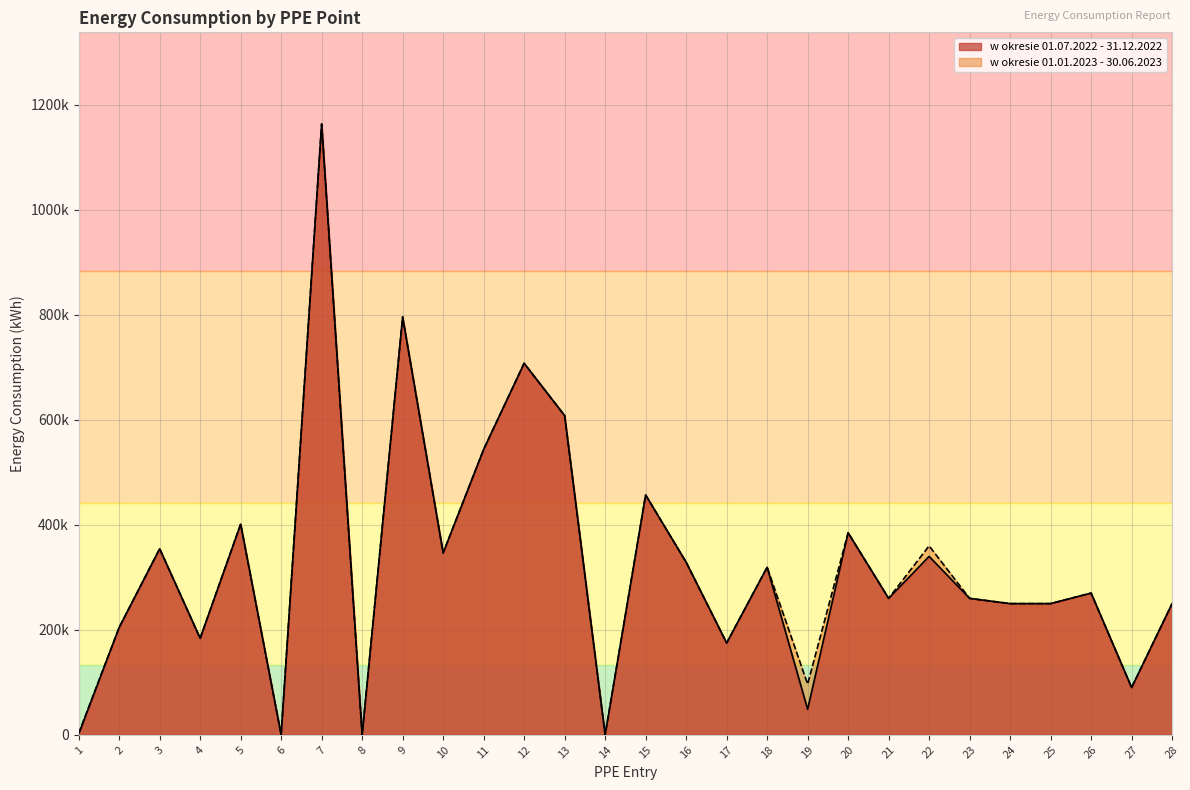

At 14, list the series in order from largest to smallest.

w okresie 01.07.2022 - 31.12.2022, w okresie 01.01.2023 - 30.06.2023